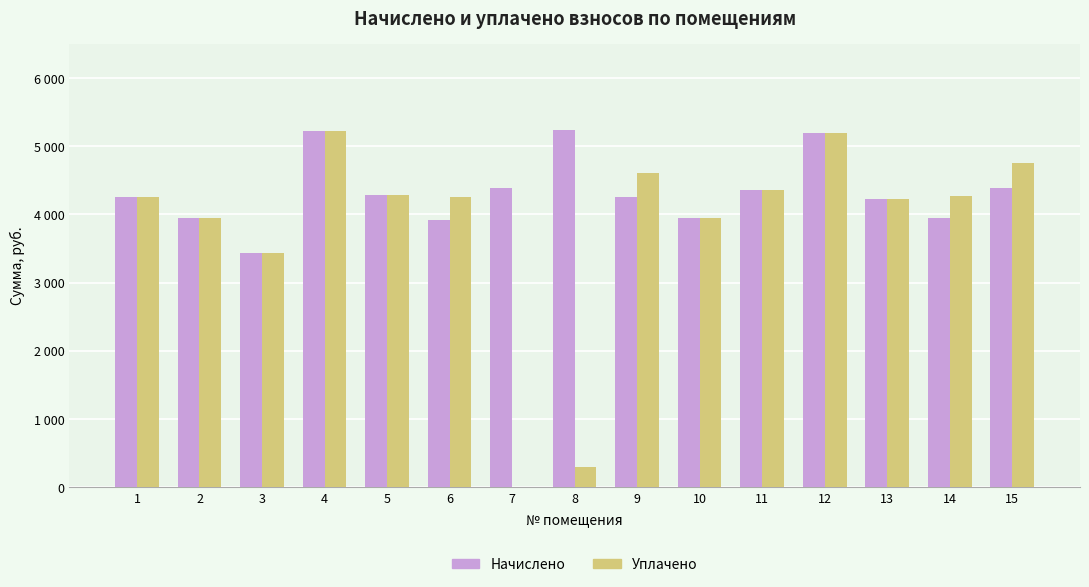

The value of Уплачено at 3 is 3427.9. True or false?

True